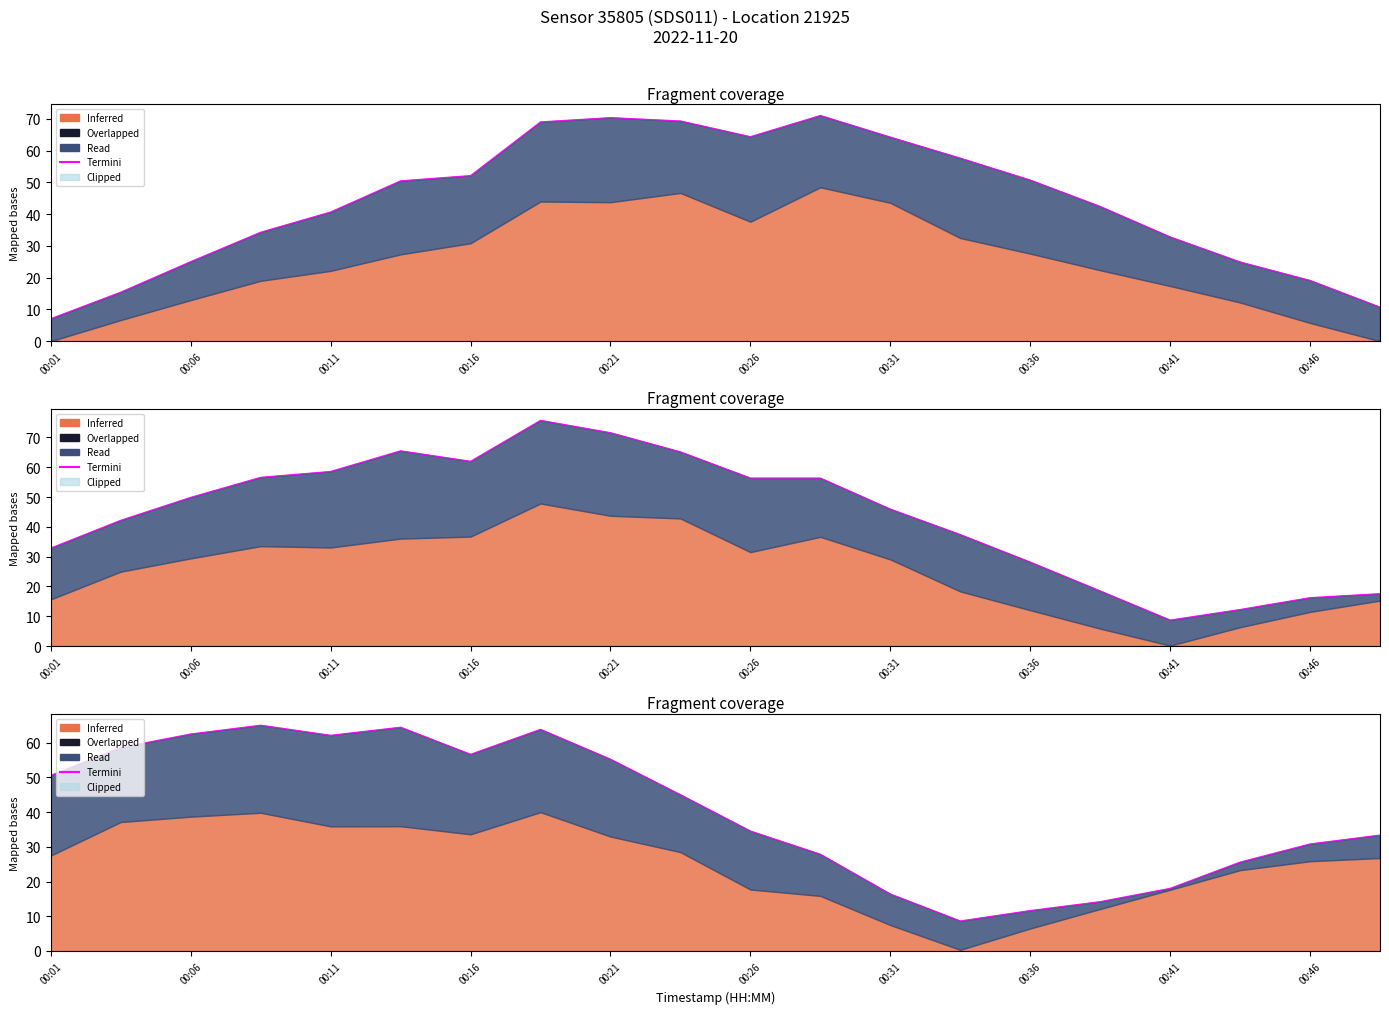

Does the chart have visible grid lines?

No